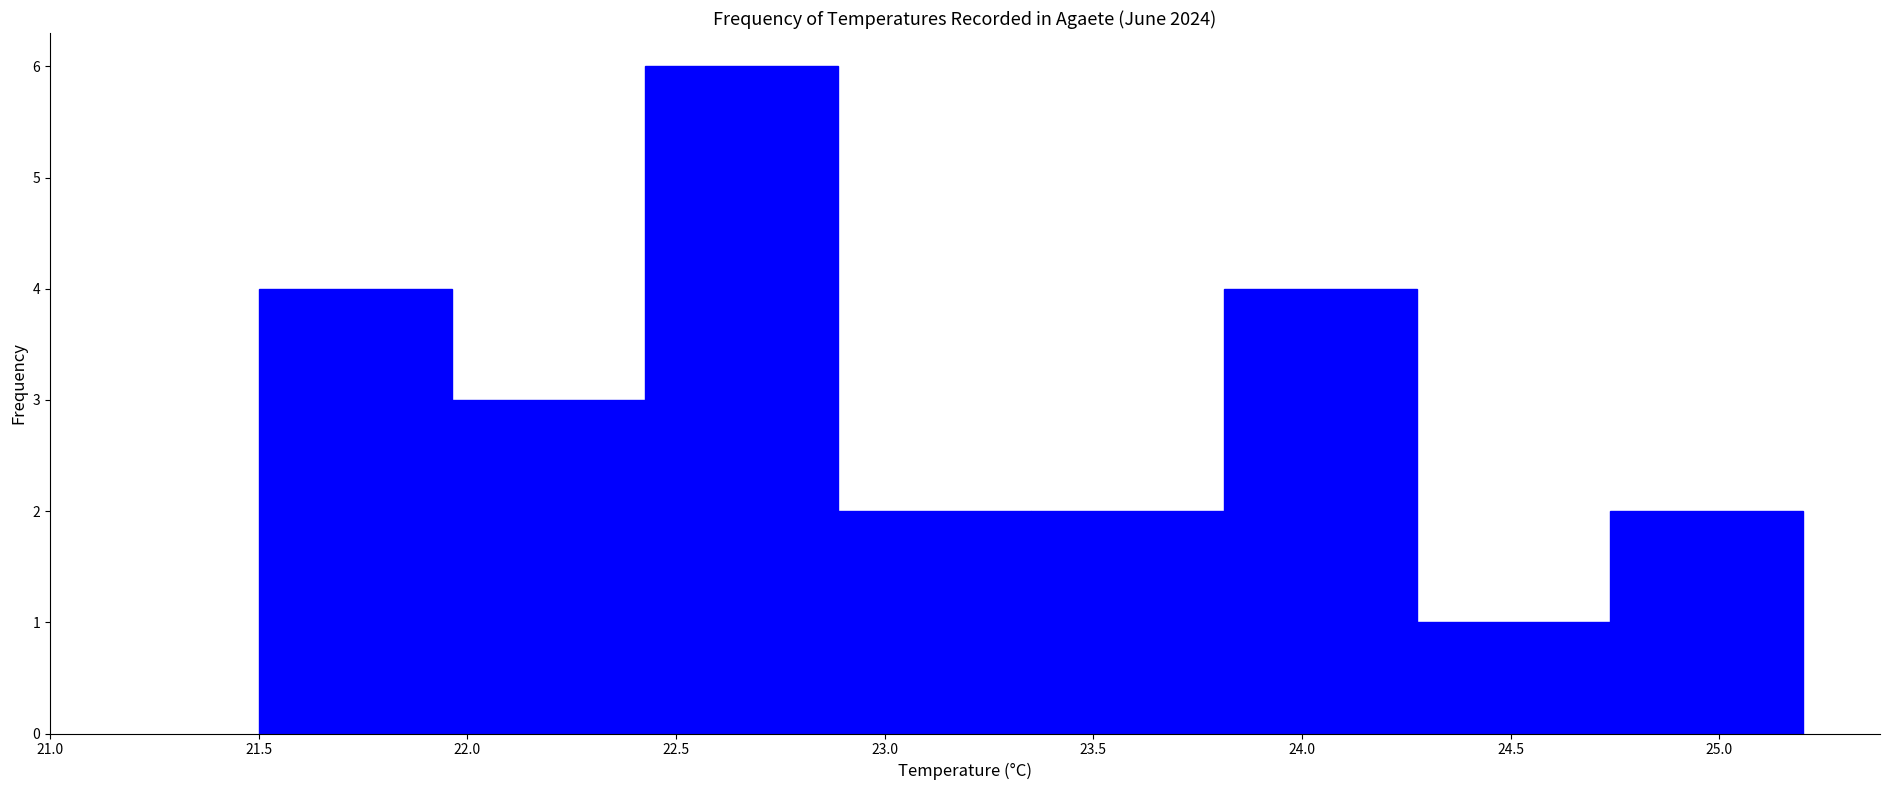

Reading left to right, list every bar in this chart as the range it spans on the x-axis followed by its height. Neither the bar edges nor the heights are printed on the chart, so give them approximately, as read against the axes.

21.50 to 21.95: 4
21.95 to 22.45: 3
22.45 to 22.90: 6
22.90 to 23.35: 2
23.35 to 23.80: 2
23.80 to 24.30: 4
24.30 to 24.75: 1
24.75 to 25.20: 2